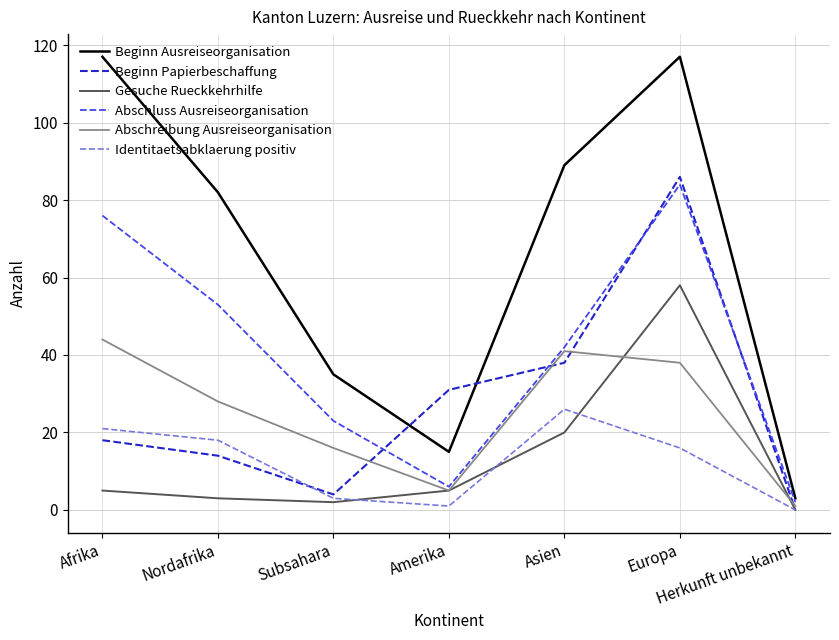

What position from the right is Afrika?

7